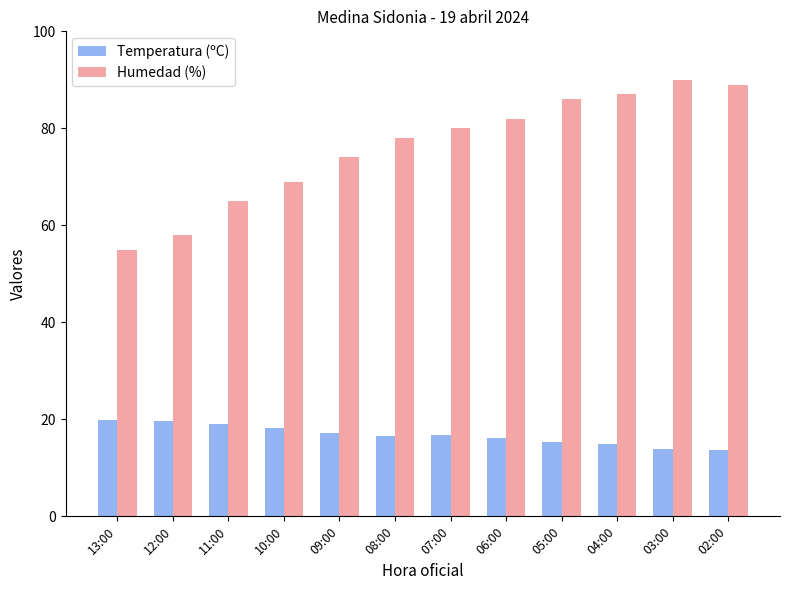

What is the spread (max minus min) of values at 08:00?

61.5